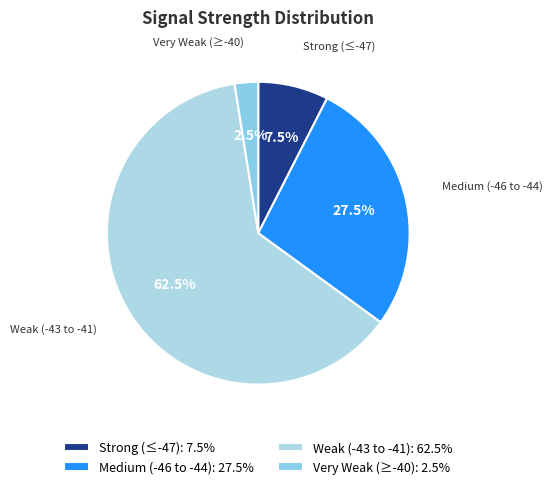

Rank the categories by value from lowest to highest.

Very Weak (≥-40): 2.5%, Strong (≤-47): 7.5%, Medium (-46 to -44): 27.5%, Weak (-43 to -41): 62.5%